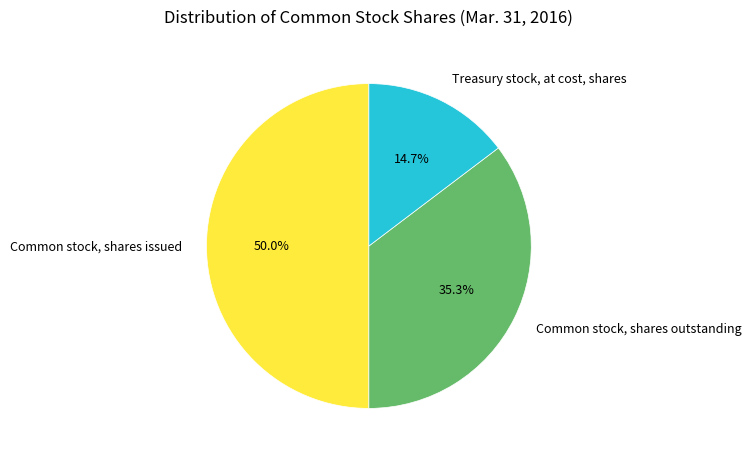

Which slice is the smallest?

Treasury stock, at cost, shares